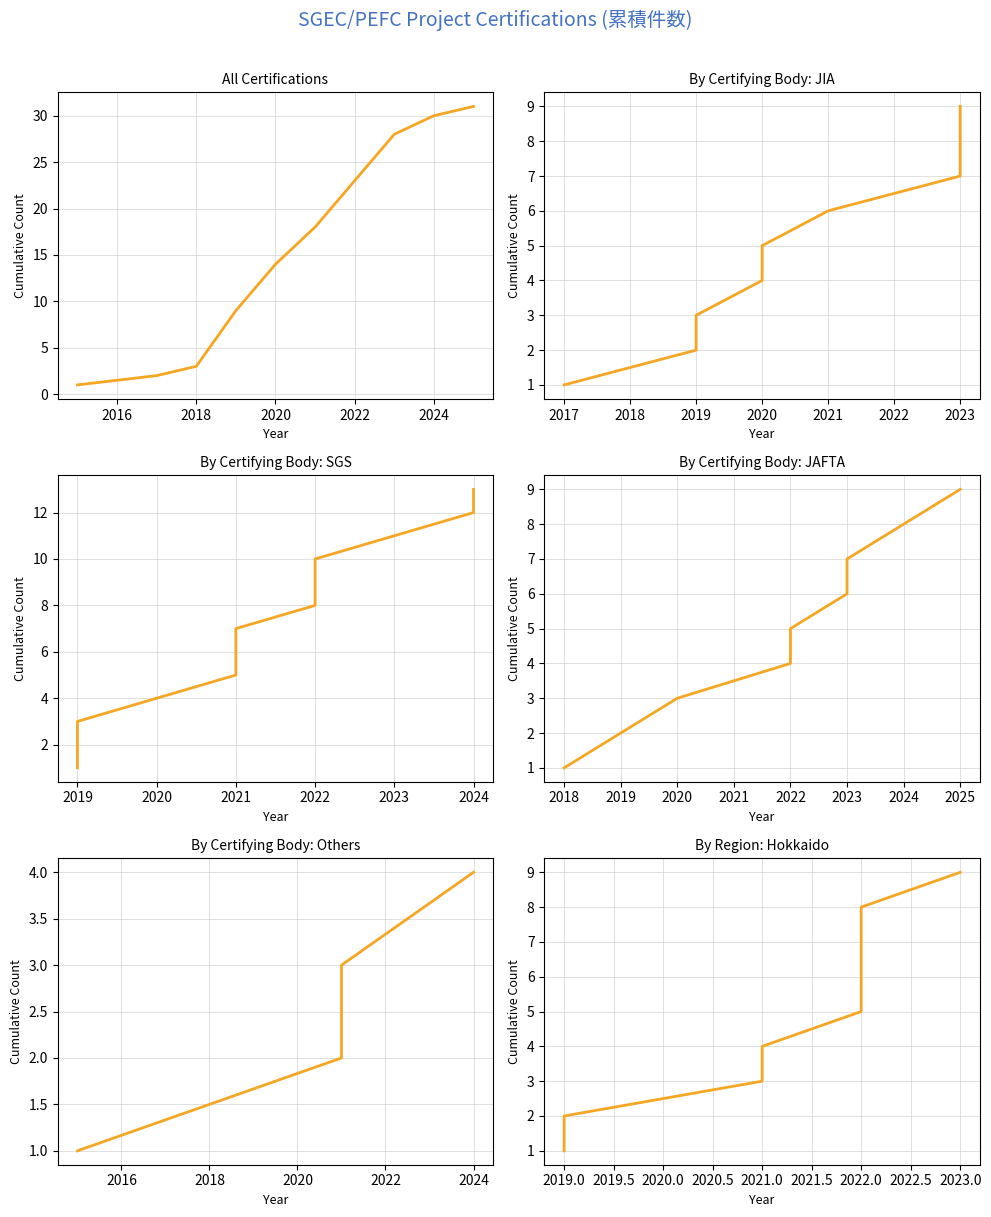

What is the difference between the second highest and minimum values?

29